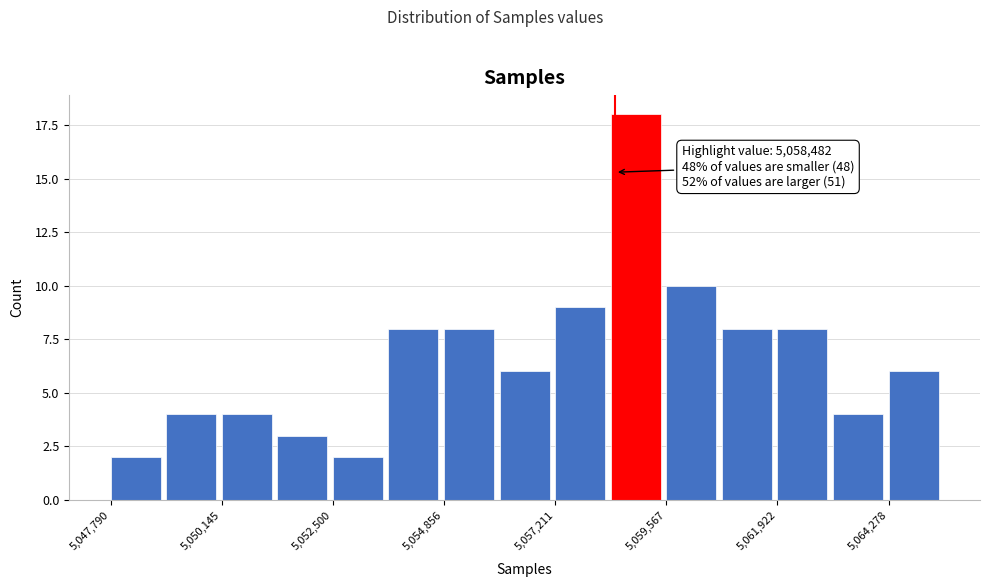

Read against the x-axis, roughly where is the centre of the tallest bar?

5059000